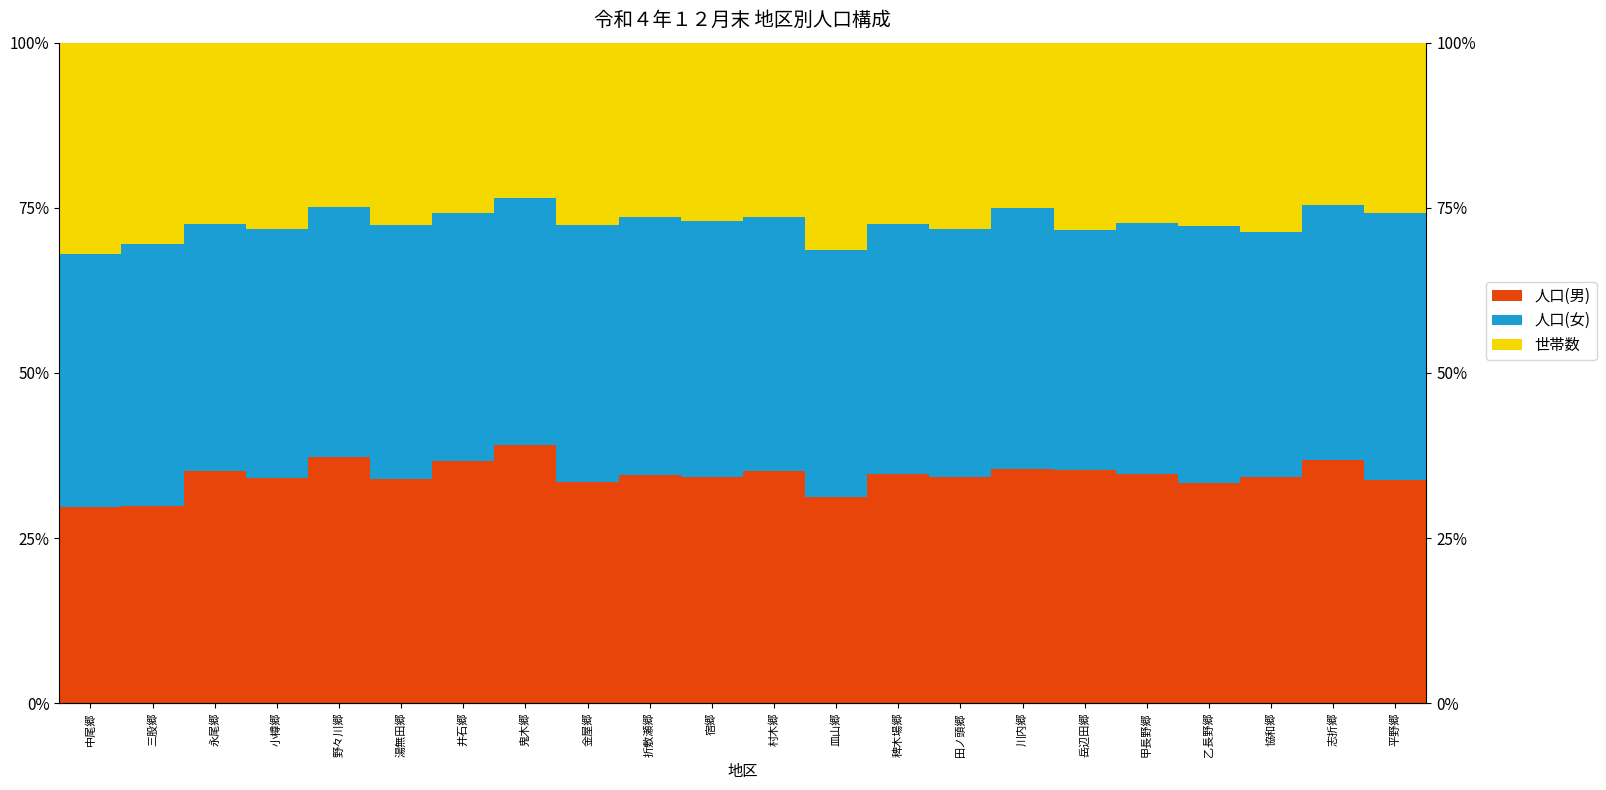

What is the difference between the 人口(男) values at 岳辺田郷 and 宿郷?

1.0